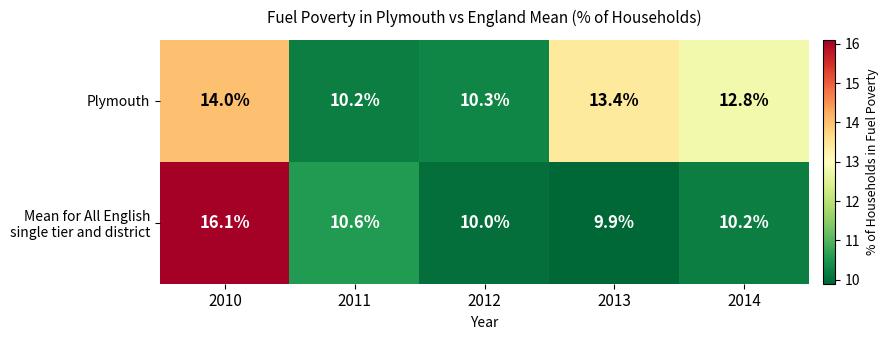

What is the approximate value of Plymouth at 2012?

10.3